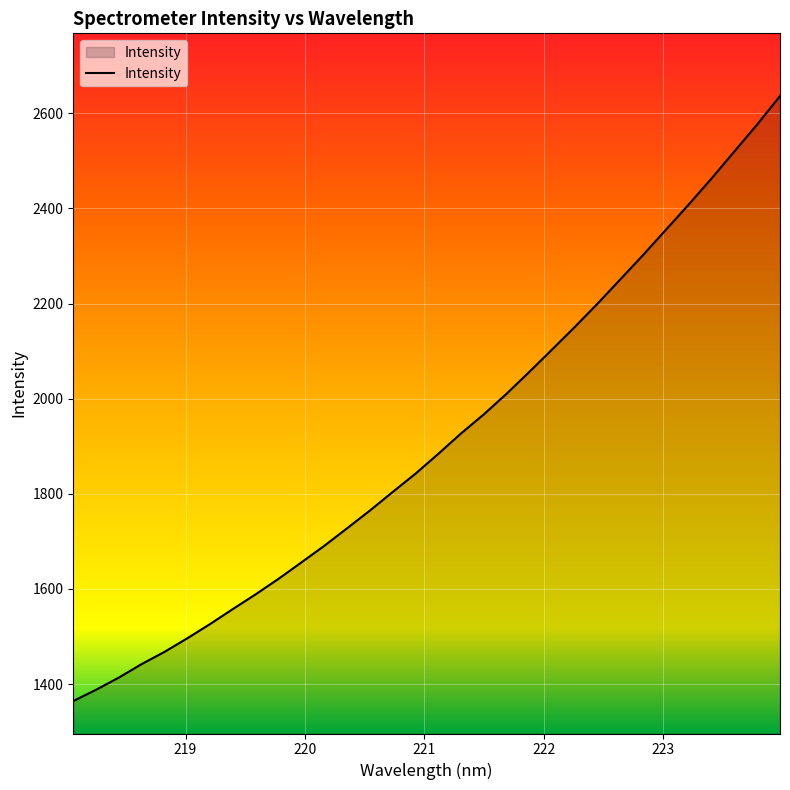

Does the chart display data point markers on the line(s)?

No